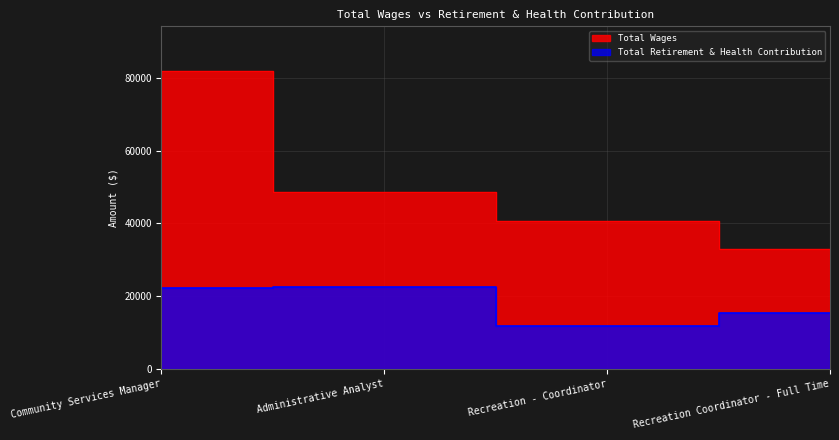

At which category is the sum across all series the highest?

Community Services Manager